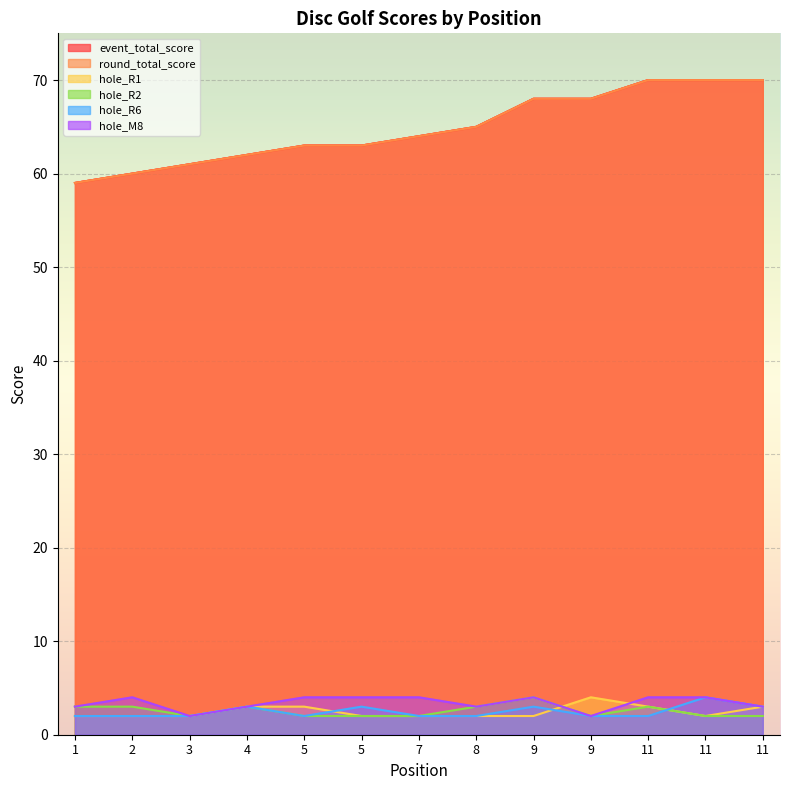

Between which two adjacent categories do hole_R1 and hole_R6 first intersect?

5 and 5